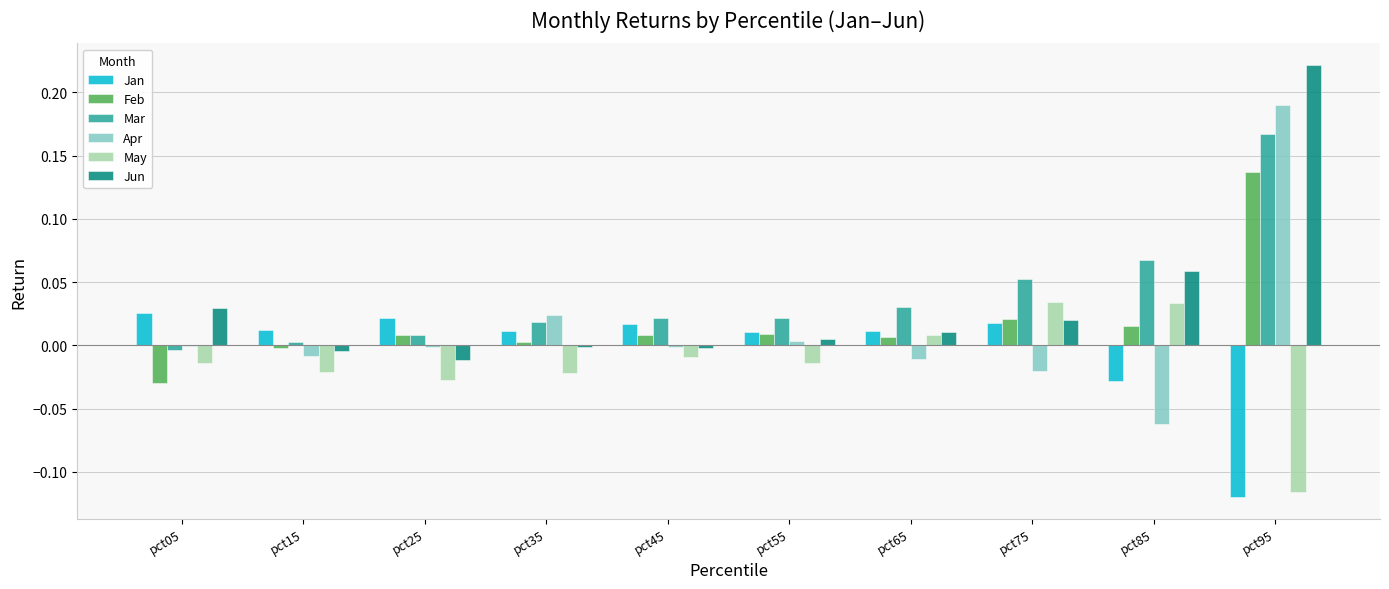

The value of Apr at pct55 is 0.0. True or false?

True